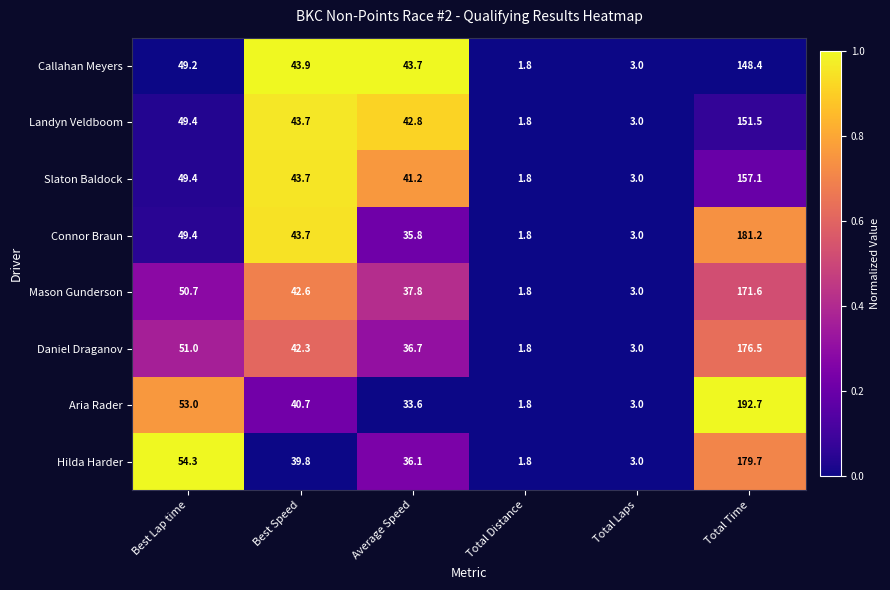

Is it true that Connor Braun equals 30.5 at Best Lap time?

False